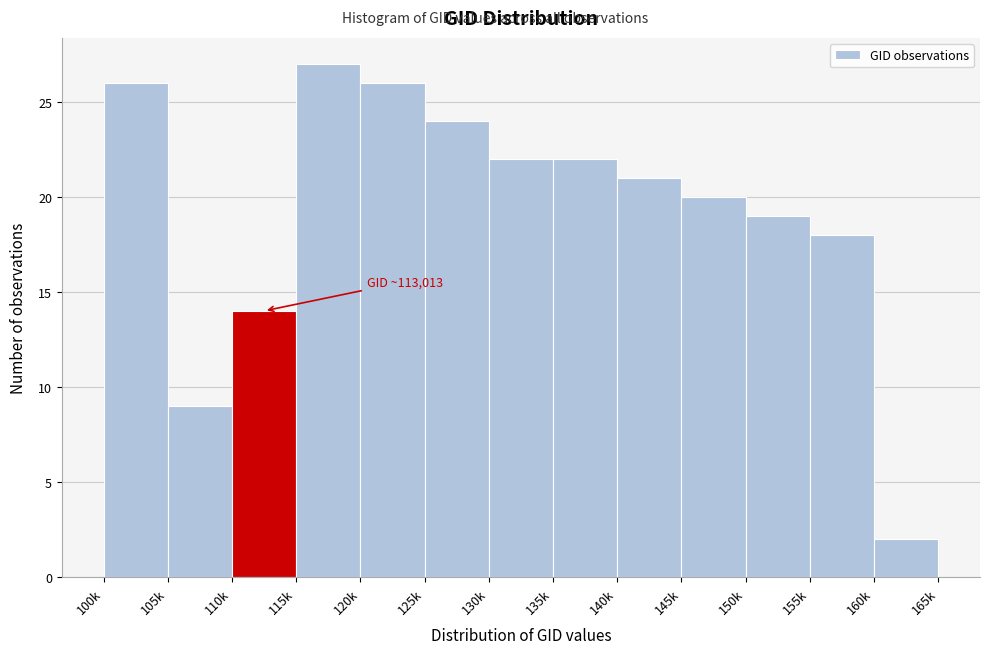

Reading left to right, transcribe all the data shown in this chart.

100k=26	105k=9	110k=14	115k=27	120k=26	125k=24	130k=22	135k=22	140k=21	145k=20	150k=19	155k=18	160k=2